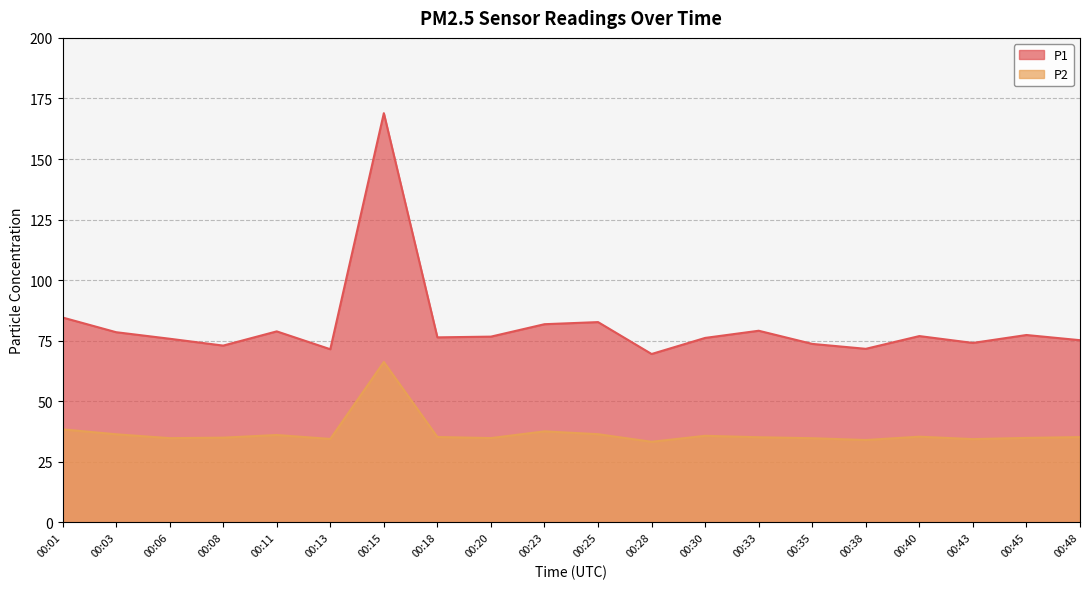

The P2 series shows 59.3 at 00:18. True or false?

False